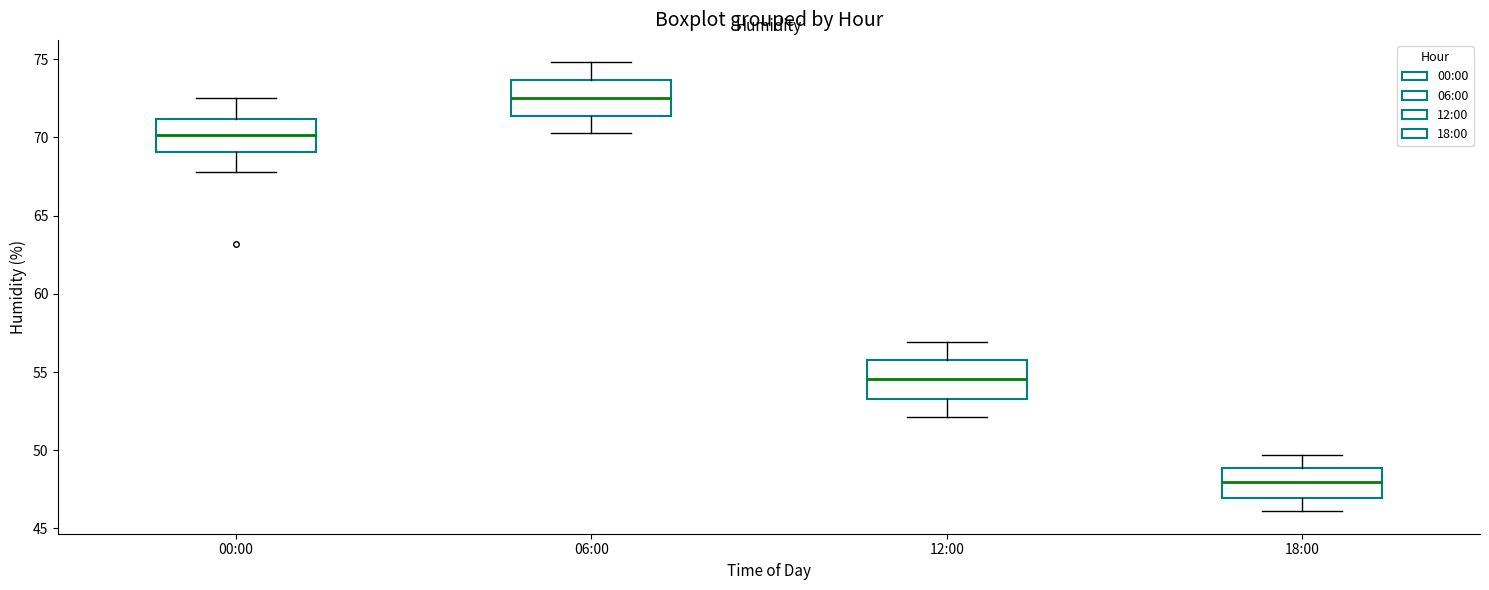

Where does the lower whisker of the box for 06:00 end on the y-axis? The values are not printed on the chart, so give them approximately, as read against the axis.

70.5